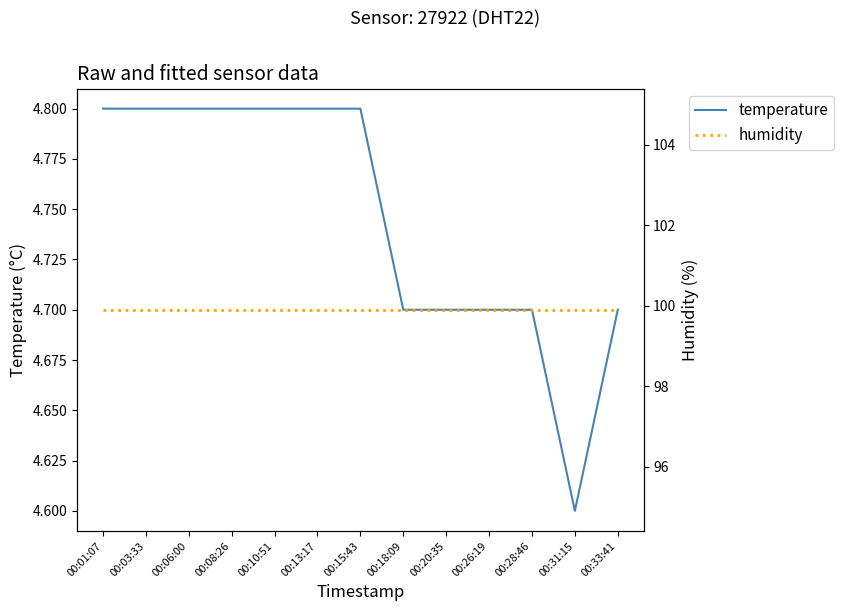

What is the maximum value for humidity?

99.9